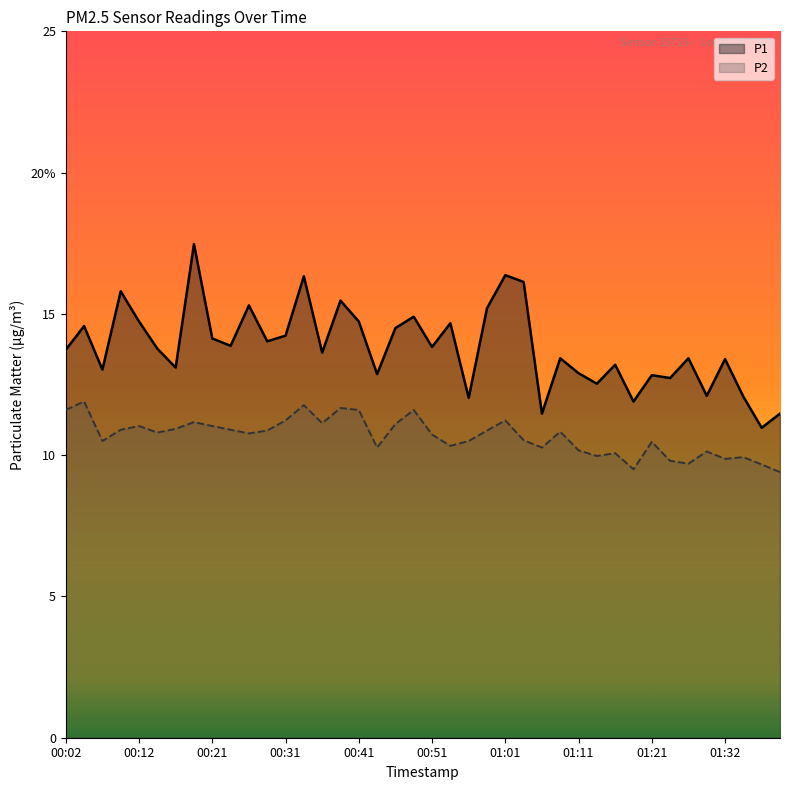

What position from the left is 00:31?

13